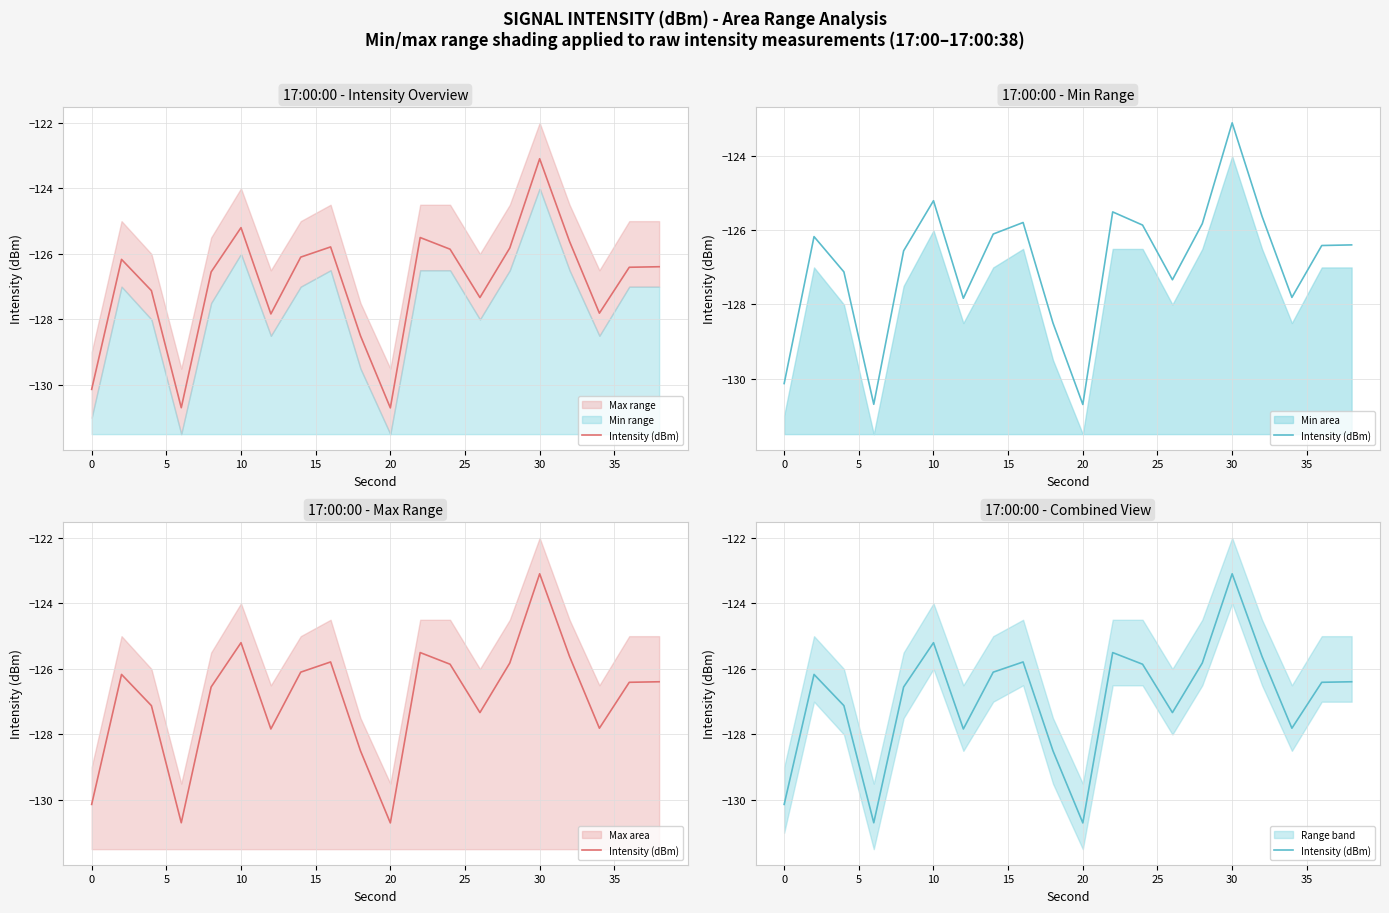

What is the difference between the maximum and minimum values?

7.6